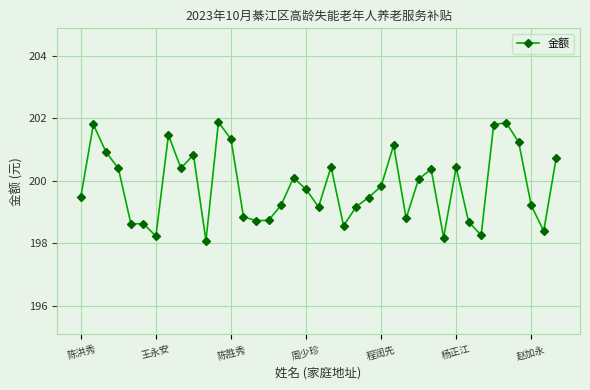

True or false: there are more than 0 points higher than both neighbors.

True